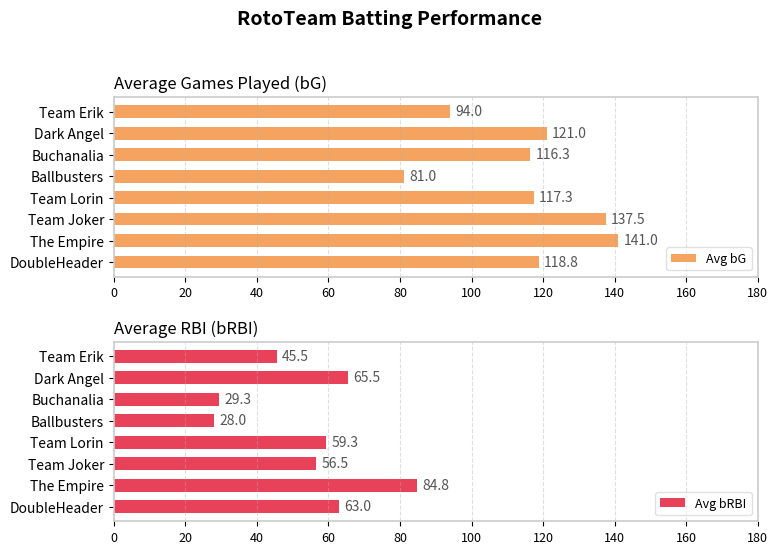

Rank the categories by Avg bRBI value from highest to lowest.

The Empire, Dark Angel, DoubleHeader, Team Lorin, Team Joker, Team Erik, Buchanalia, Ballbusters